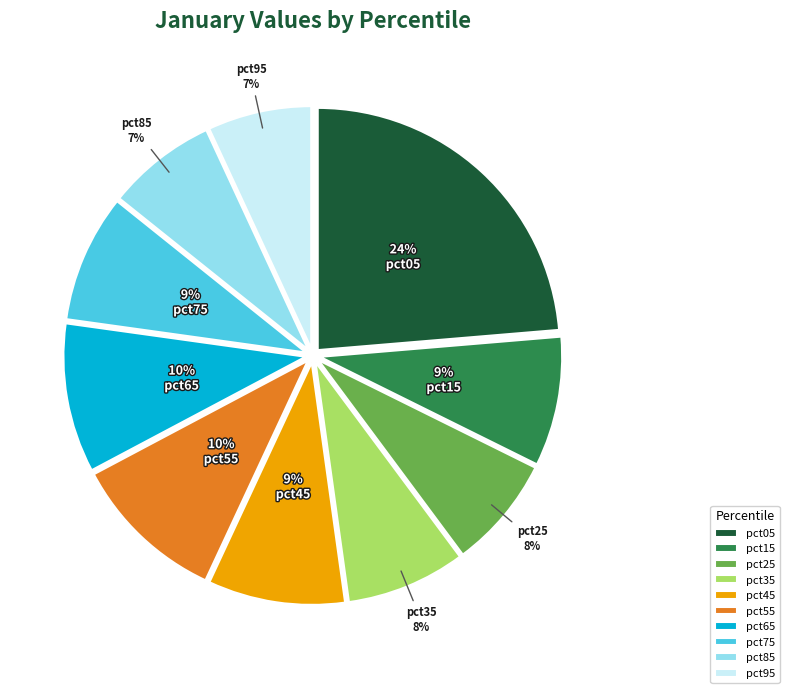

What is the largest slice in the pie chart?

pct05